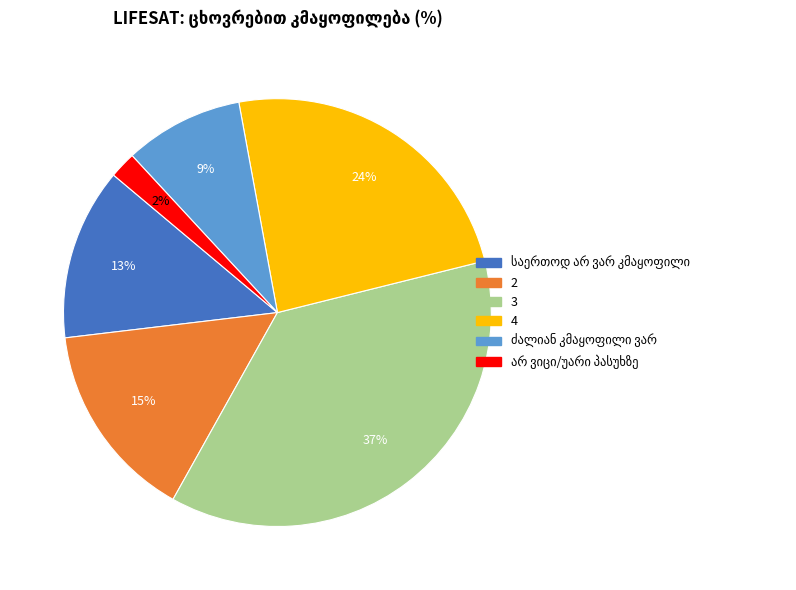

Approximately how many times larger is the value at 3 compared to 4?

1.5